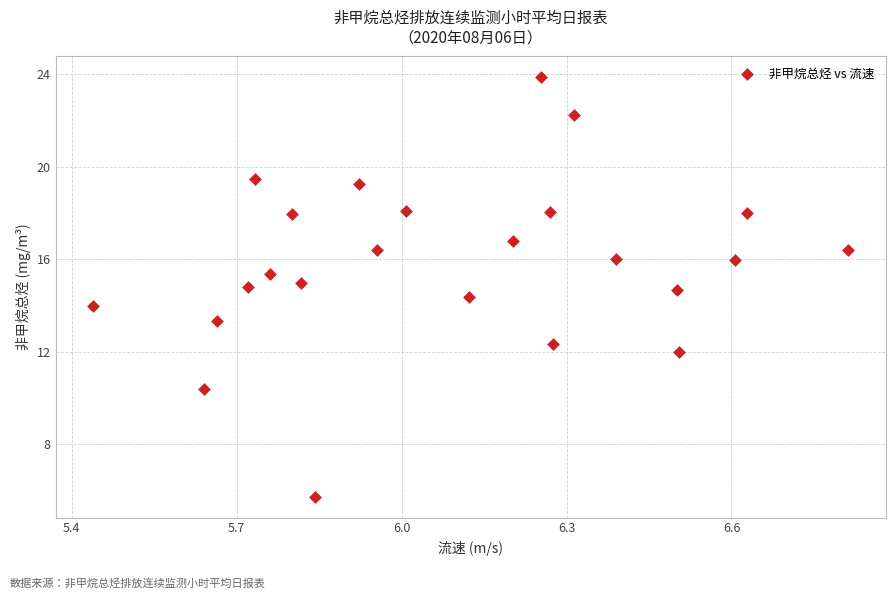

What is the range of Y values (max minus min)?

18.1